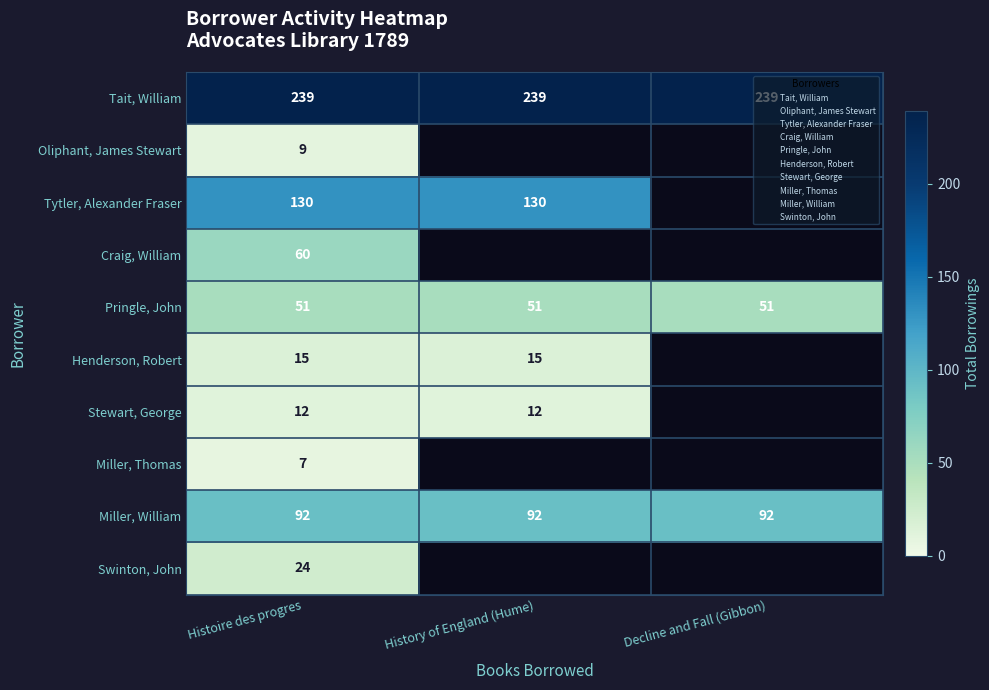

Which series has the largest total across all categories?

Tait, William